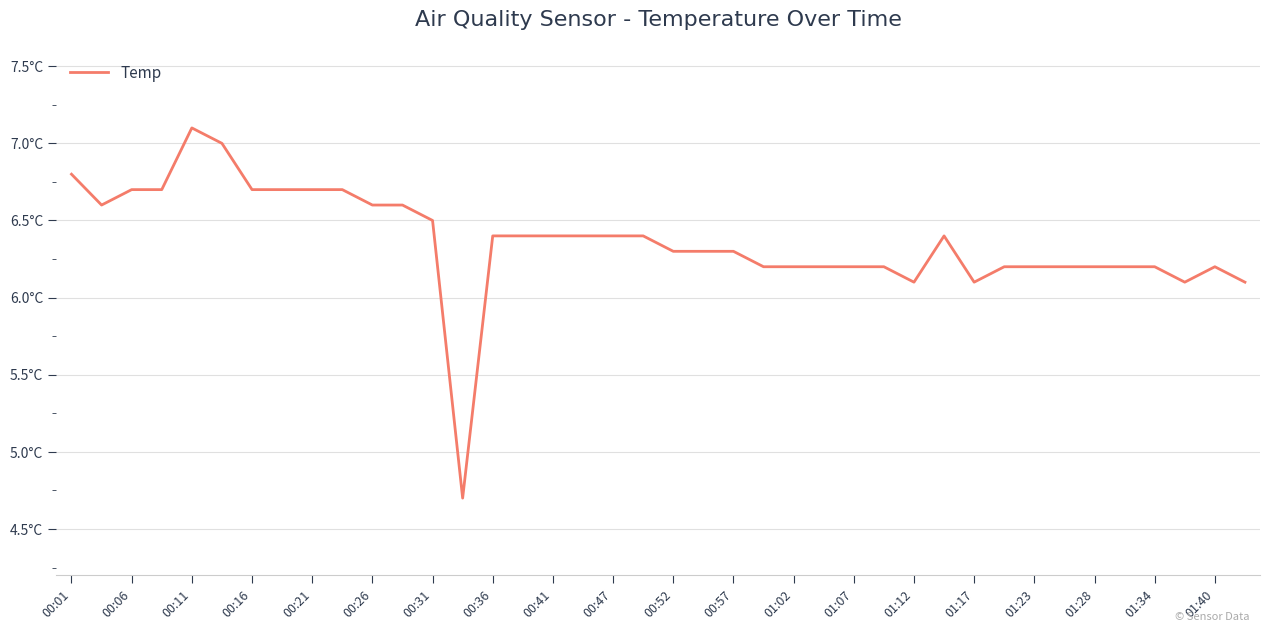

What is the maximum value shown in the chart?

7.1